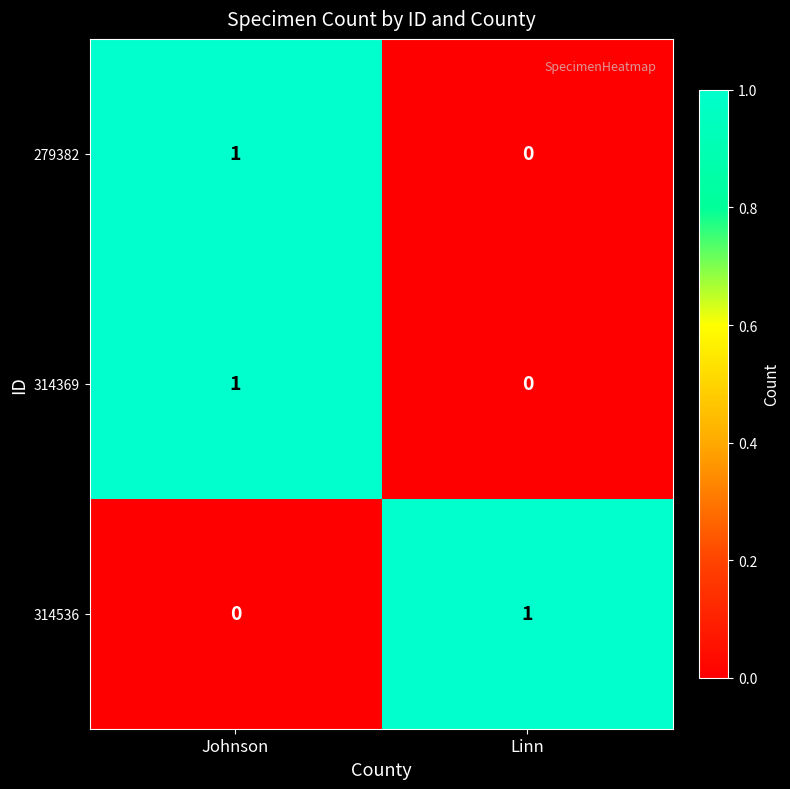

At which category is the sum across all series the highest?

Johnson